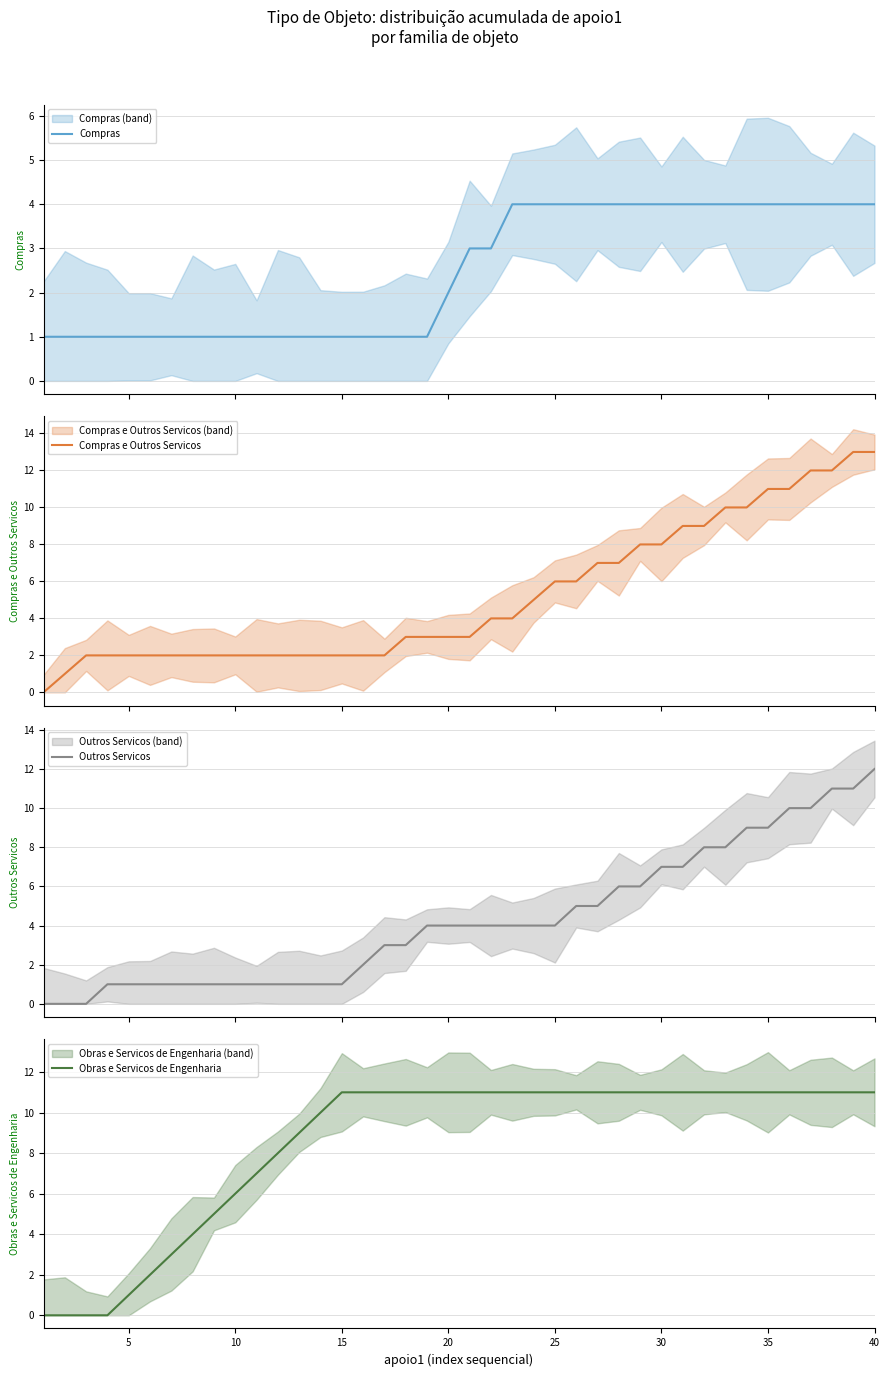

The Outros Servicos series shows 0 at 9. True or false?

False